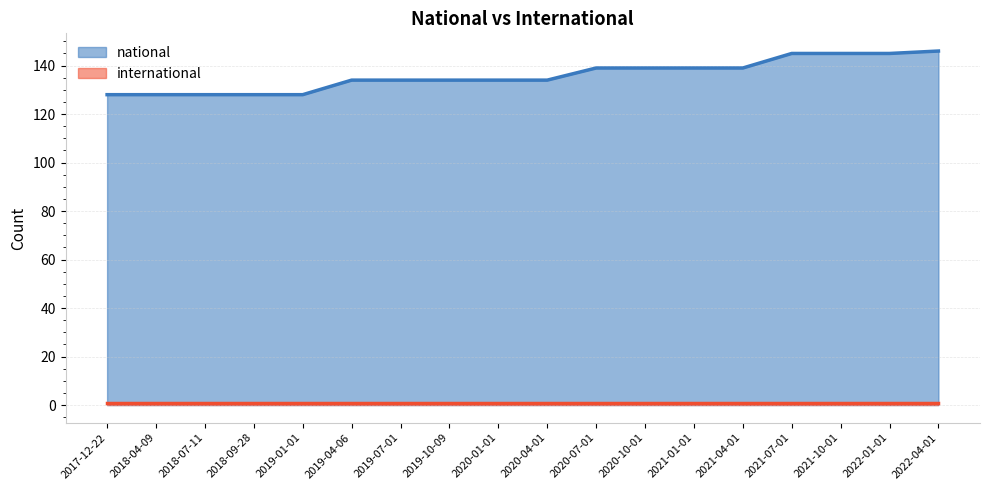

What is the difference between the maximum and second lowest values?

18